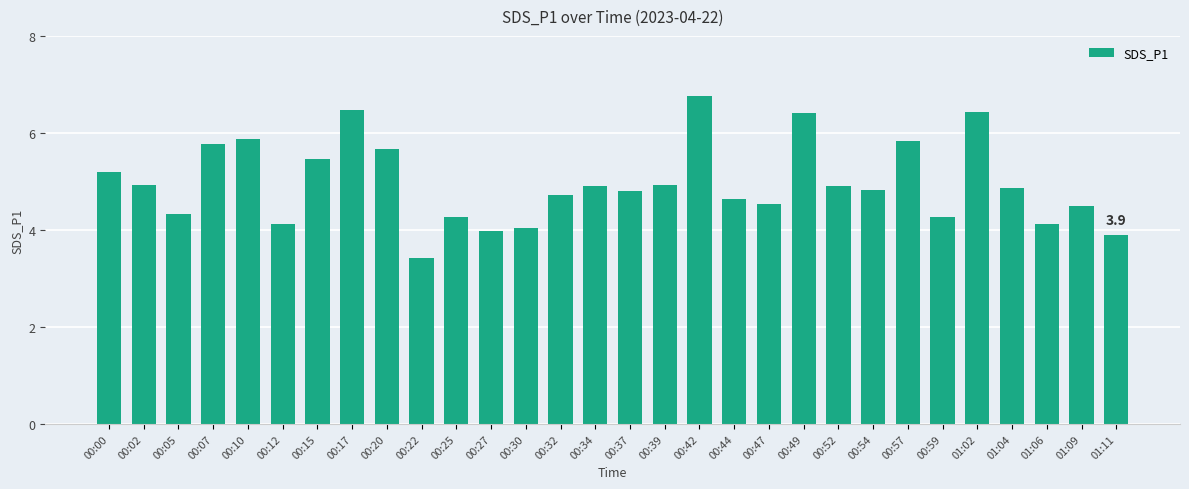

What is the change in value from 00:34 to 01:09?

-0.4